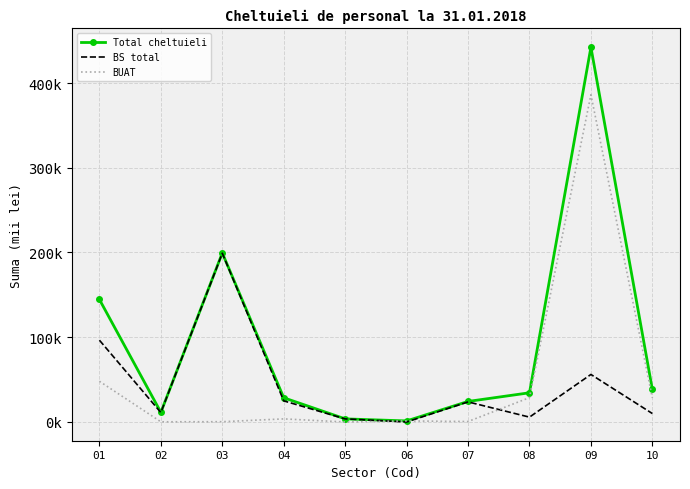

Reading left to right, transcribe all the data shown in this chart.

Total cheltuieli: 01=144543.9	02=11366.6	03=199454.2	04=28582.8	05=3670.1	06=1254.2	07=24246.8	08=34466.8	09=442216.5	10=38365.4
BS total: 01=96511.3	02=11156.5	03=199124.7	04=24926.9	05=3655.6	06=0.0	07=23710.2	08=5725.1	09=56077.5	10=9970.9
BUAT: 01=48032.6	02=210.1	03=329.4	04=3655.9	05=14.5	06=1254.2	07=536.6	08=28741.7	09=386138.9	10=28394.5